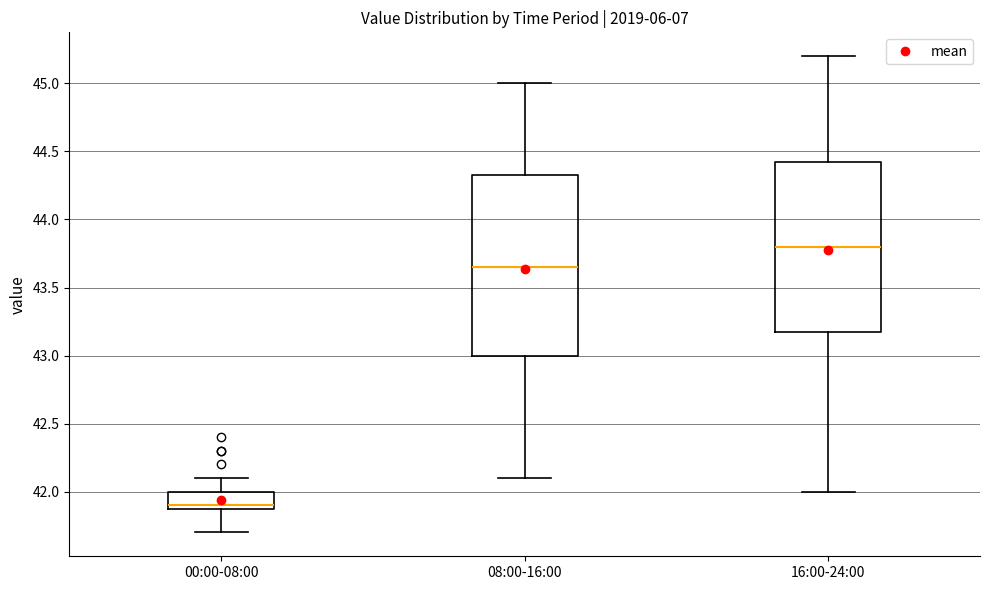

Reading left to right, read every box against the y-axis: the position of its median line, the range the box covers, and the ends of its whiskers. The values are not printed on the chart, so give them approximately, as read against the axis.

00:00-08:00: median 41.90 (just above the box's lower edge), box 41.90 to 42.00, whiskers 41.70 to 42.10
08:00-16:00: median 43.65, box 43.00 to 44.35, whiskers 42.10 to 45.00
16:00-24:00: median 43.80, box 43.20 to 44.45, whiskers 42.00 to 45.20